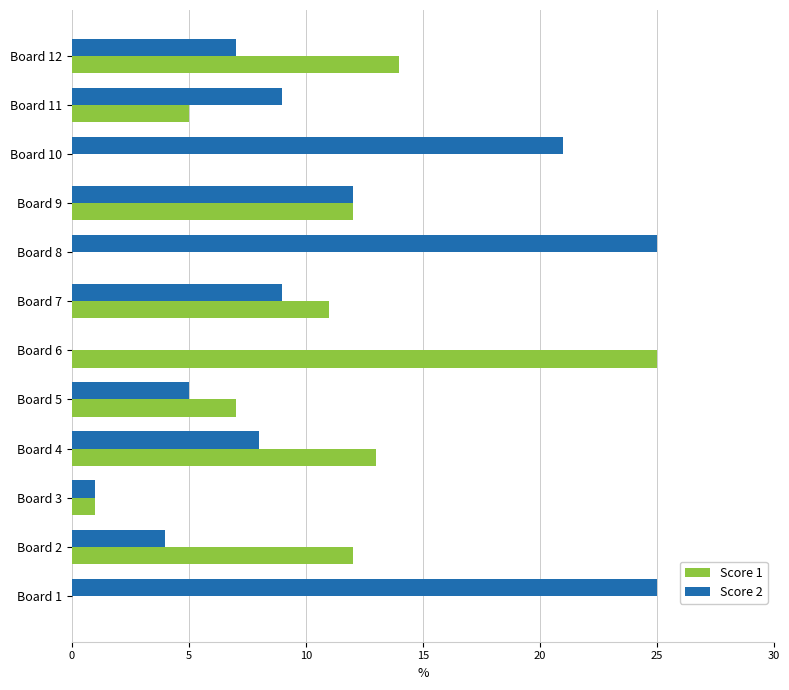

Is it true that Score 1 equals 1 at Board 3?

True